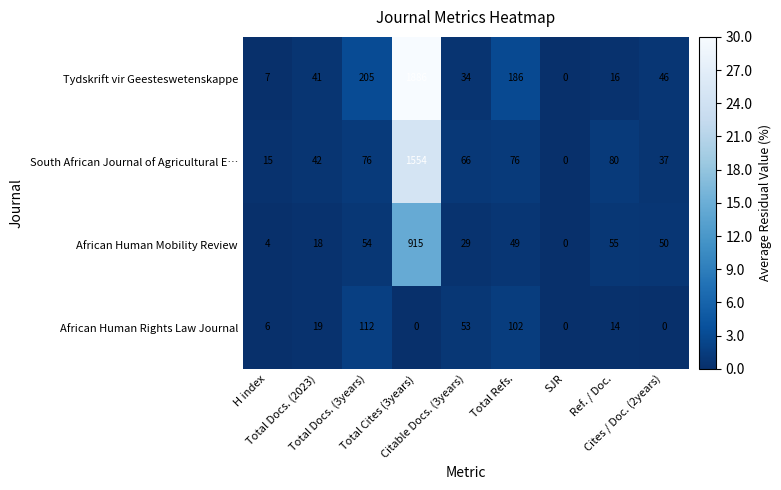

Which series has the largest range (max minus min)?

Tydskrift vir Geesteswetenskappe